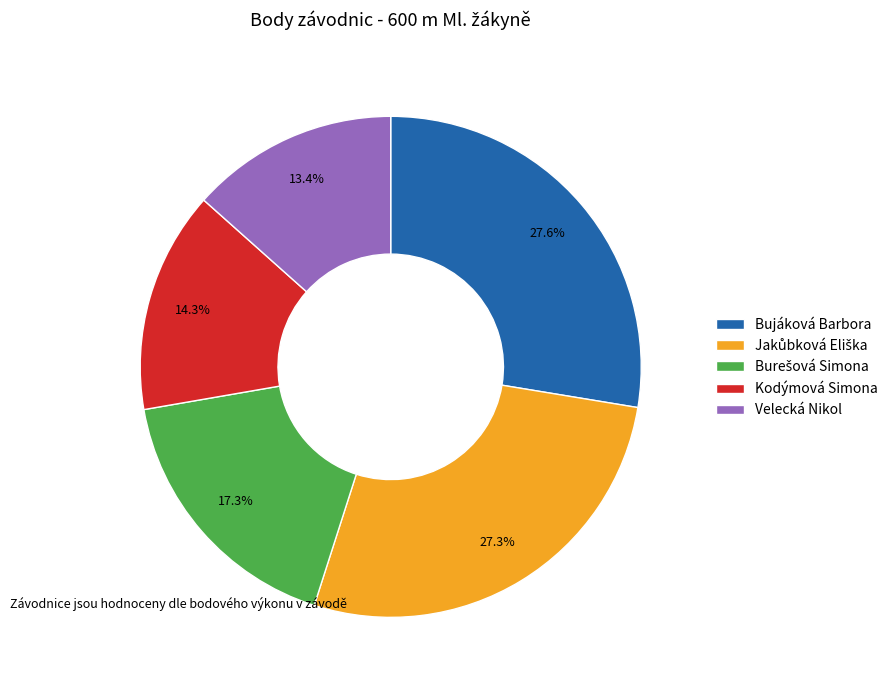

Is it true that Bujáková Barbora is 34% of the pie?

False